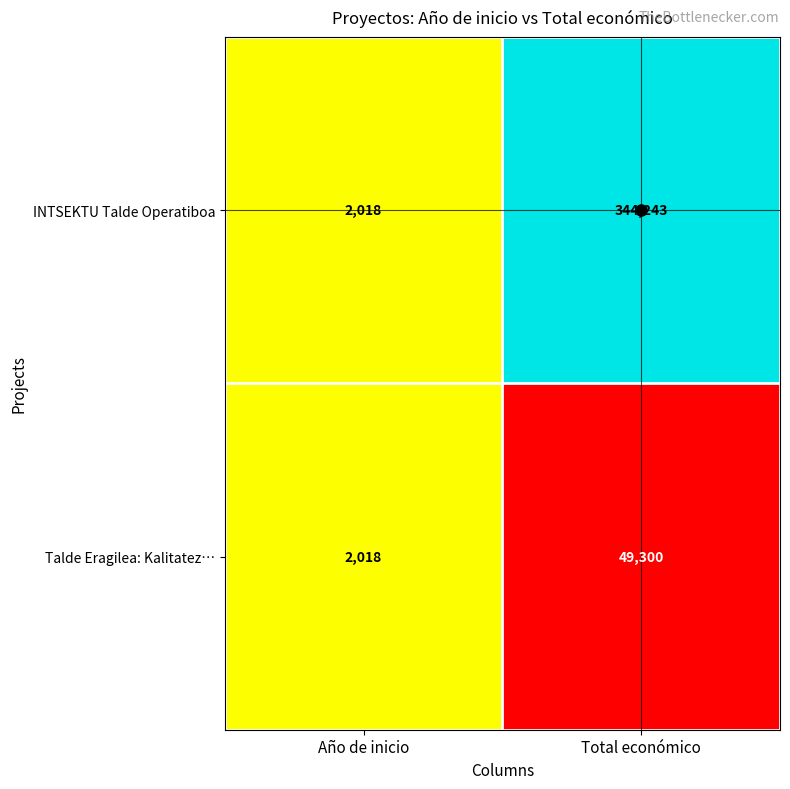

How many series are shown in this chart?

2